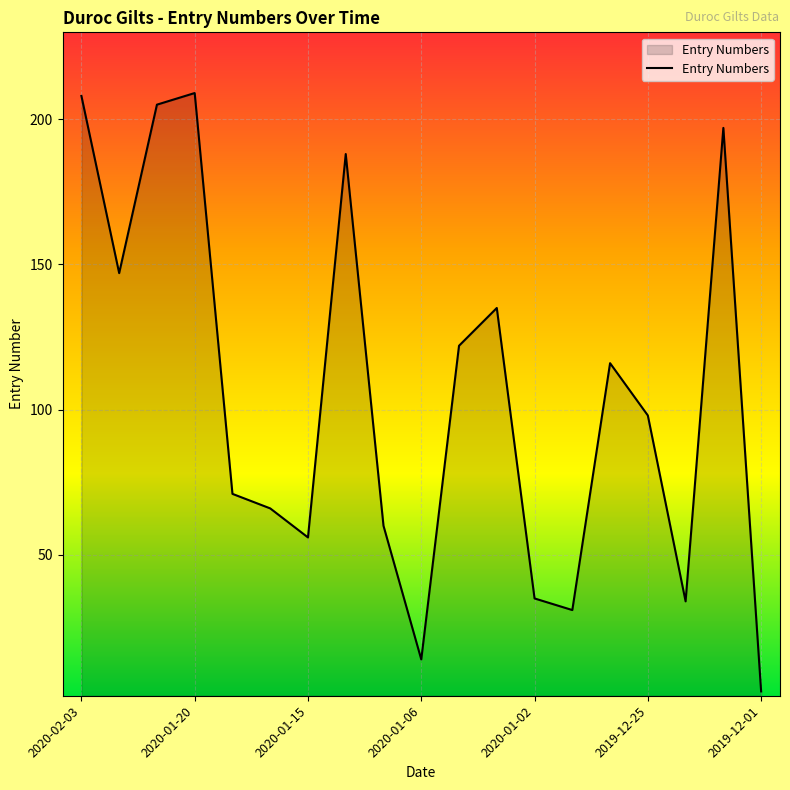

What is the difference between the maximum and minimum values?

206